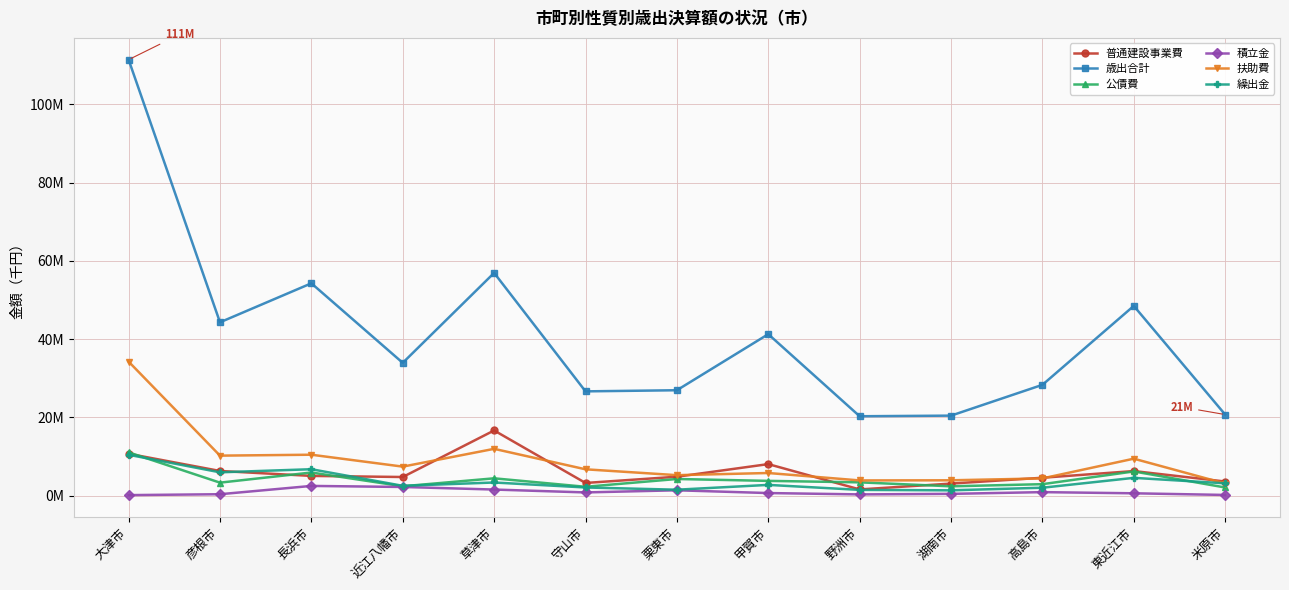

What are all the series names shown in the legend?

普通建設事業費, 歳出合計, 公債費, 積立金, 扶助費, 繰出金